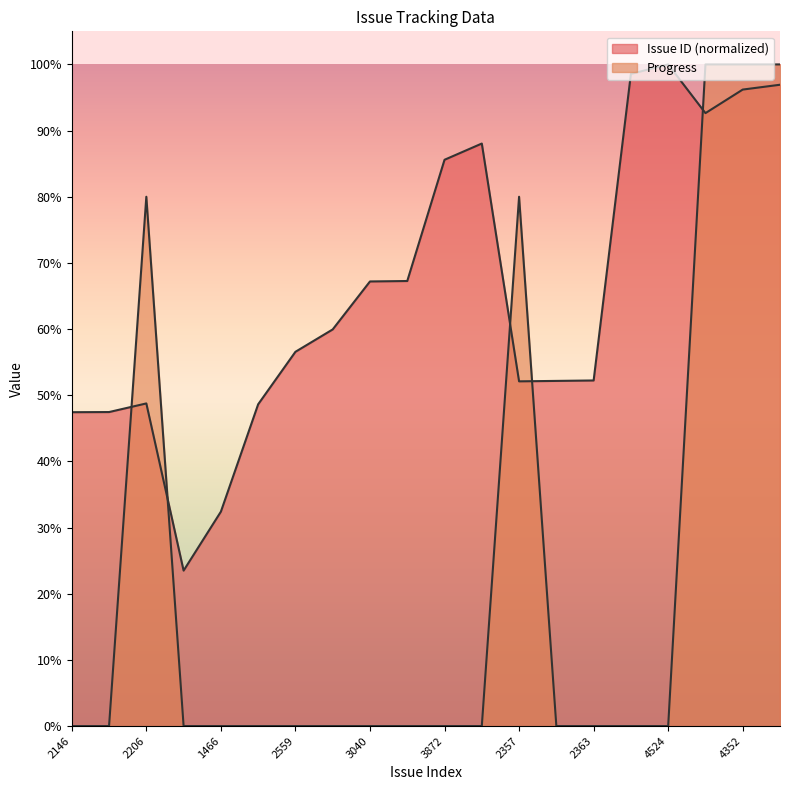

Is the value of Issue ID at 4459 greater than the value of Progress at 2360?

Yes